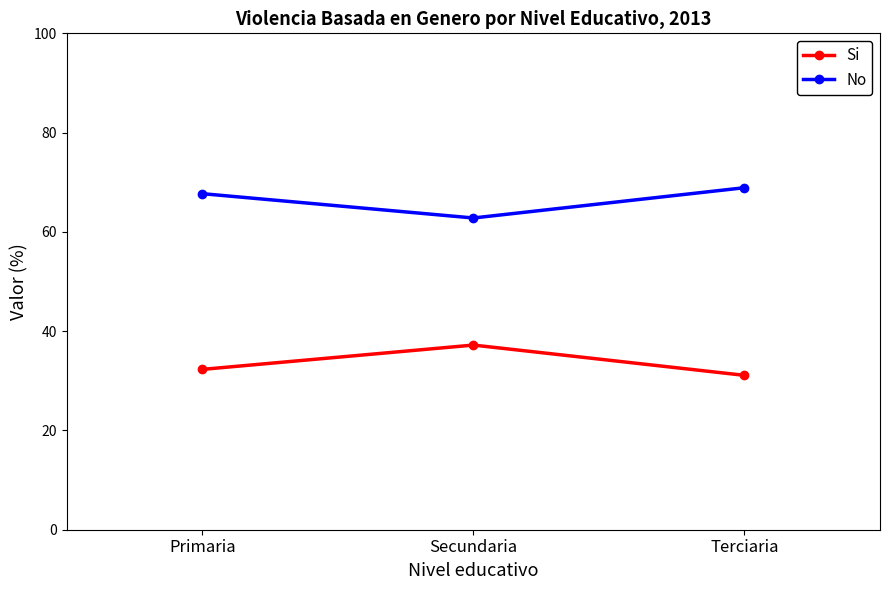

What is the approximate value of No at Primaria?

67.7